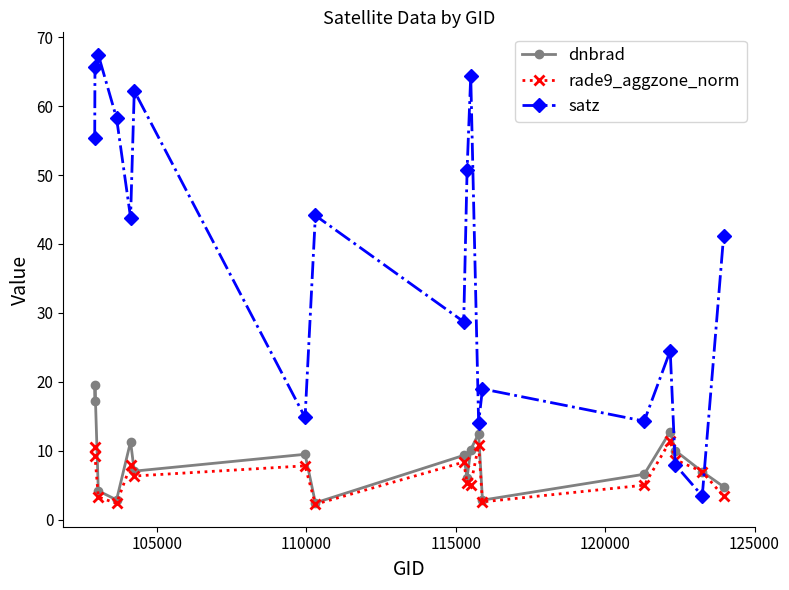

How many intersections are there between dnbrad and satz?

2